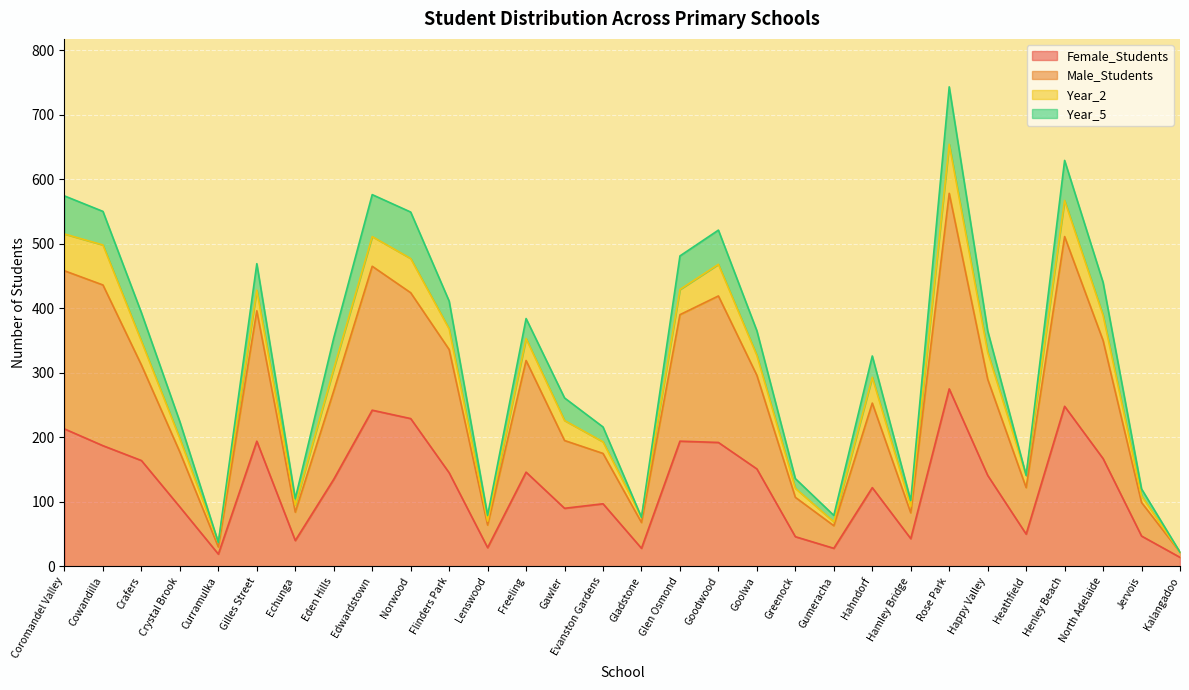

Count the number of categories in the chart.

30